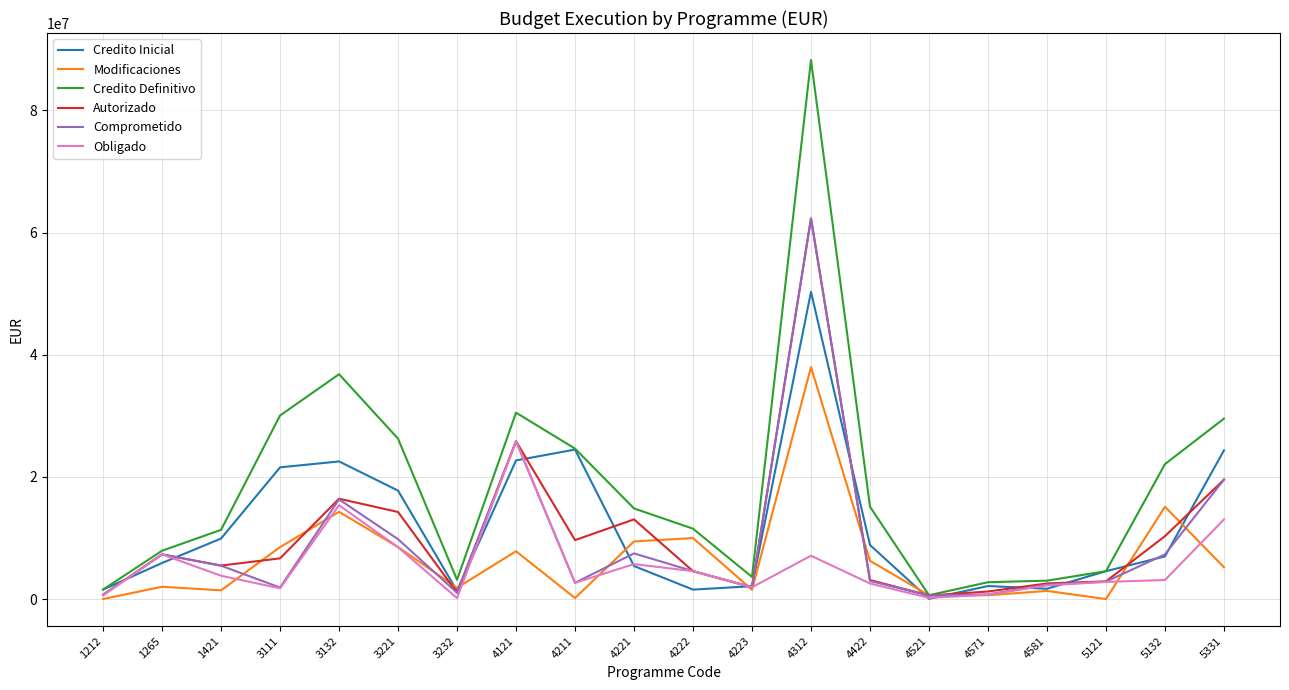

Which series has the largest total across all categories?

Credito Definitivo